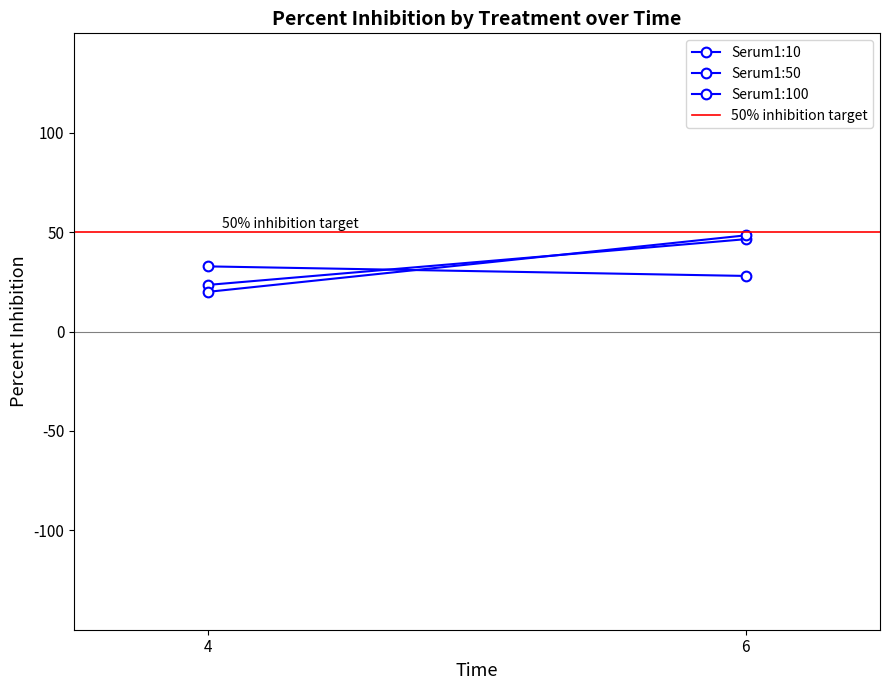

What are all the series names shown in the legend?

Serum1:10, Serum1:50, Serum1:100, 50% inhibition target